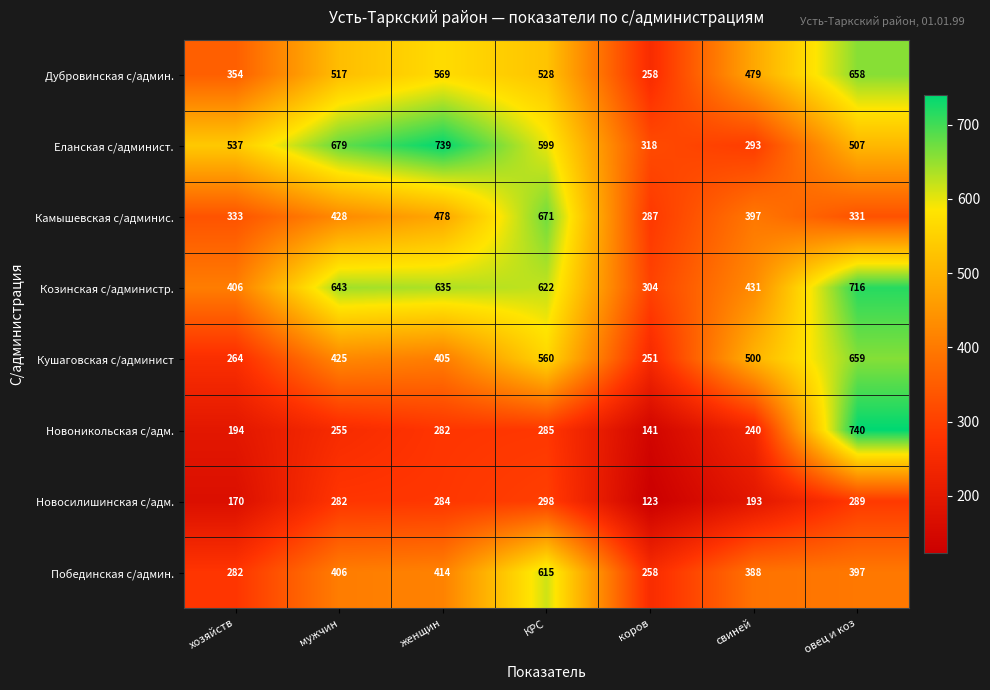

The Побединская с/админ. series shows 615 at КРС. True or false?

True